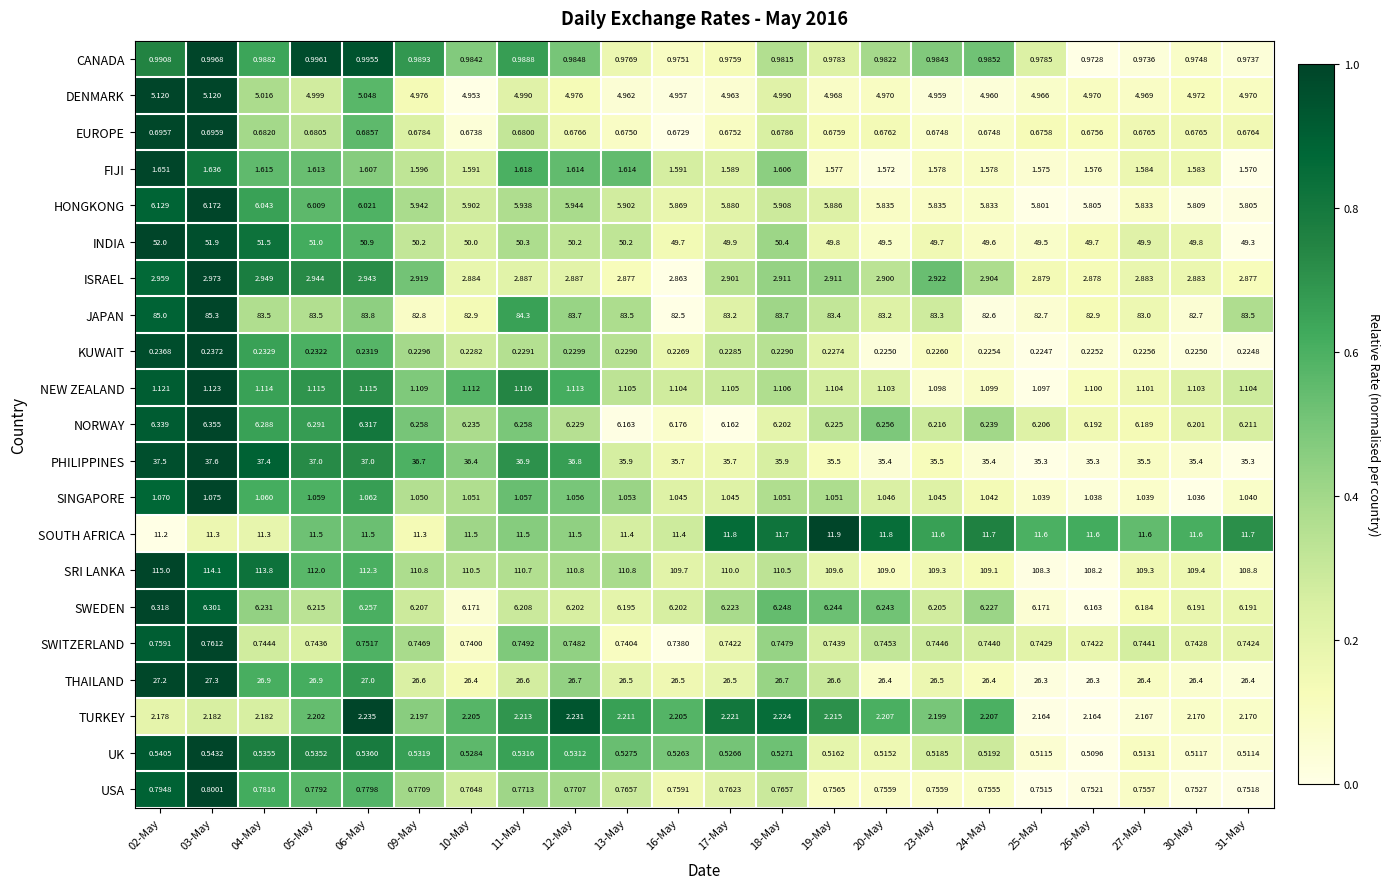

Which series has the widest spread of values?

SRI LANKA